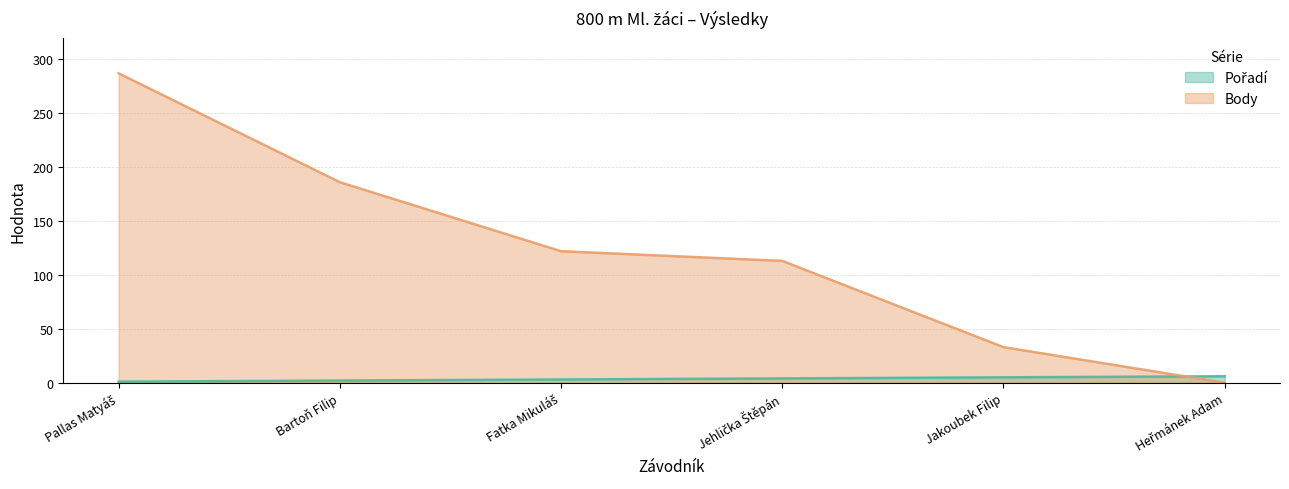

Count the Pořadí values in the range 2 to 5.

4